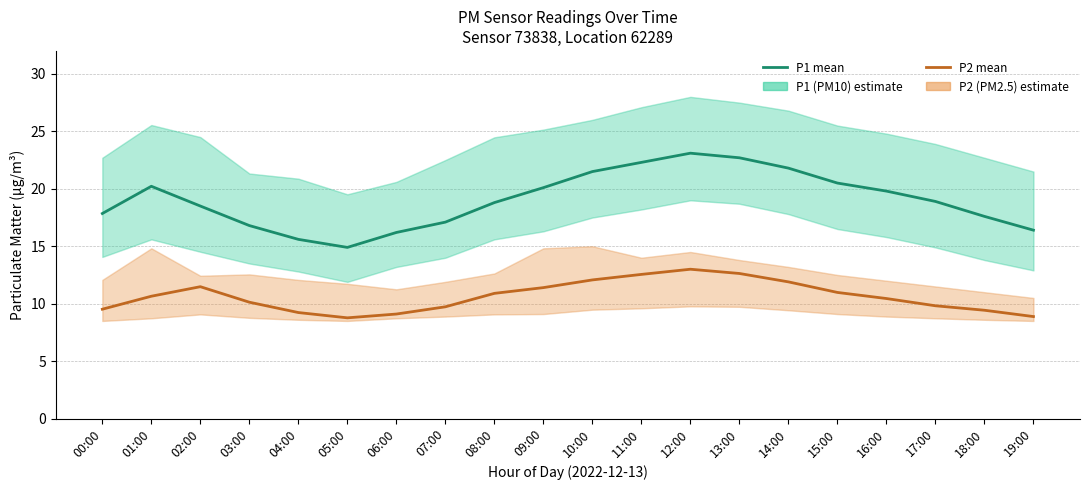

How many interior local peaks does the P1 (PM10) series have?

2